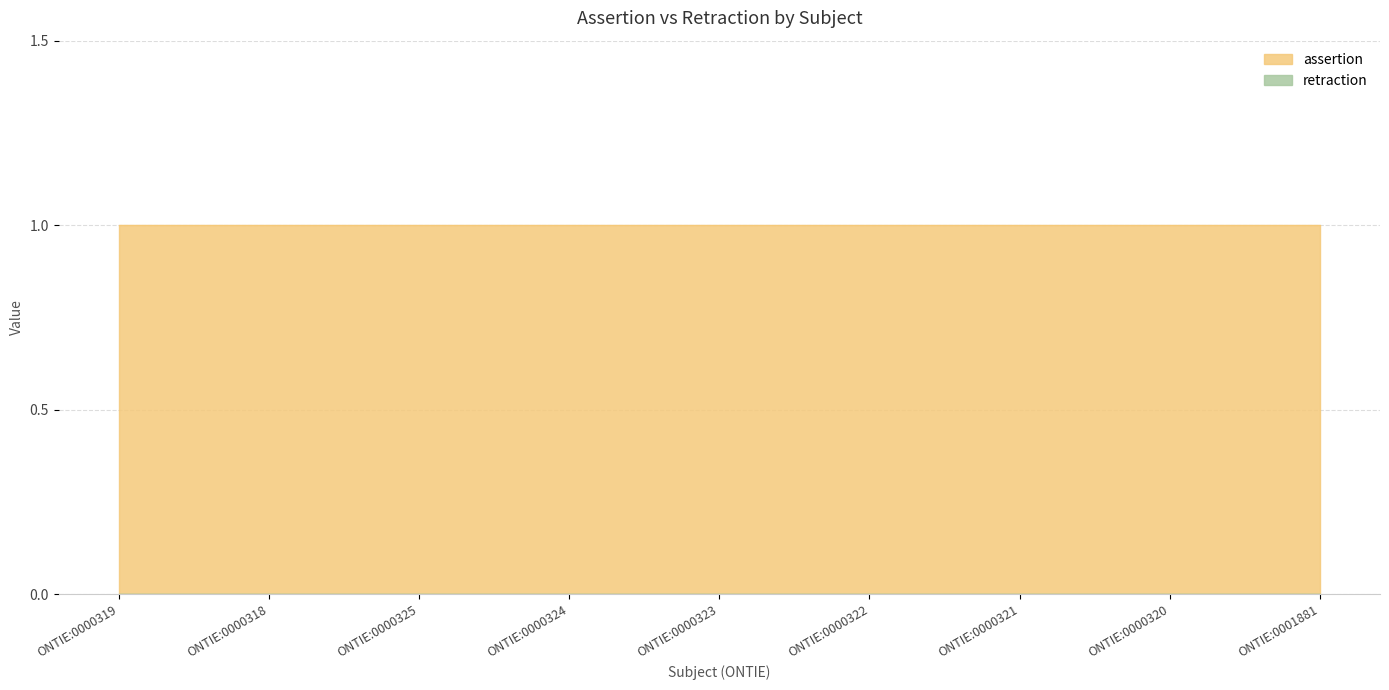

Is it true that assertion equals 1 at ONTIE:0000322?

True